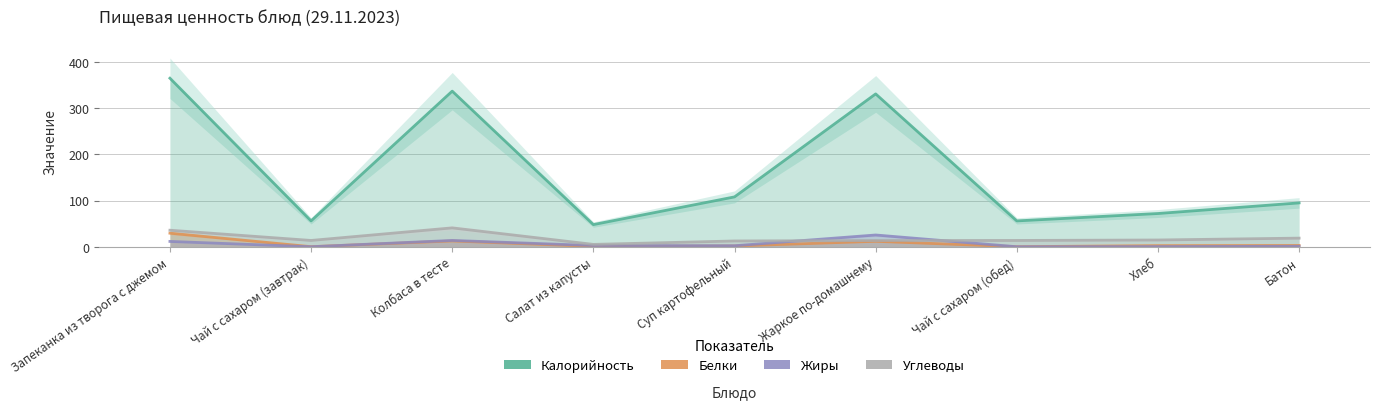

How many intersections are there between Жиры and Белки?

2